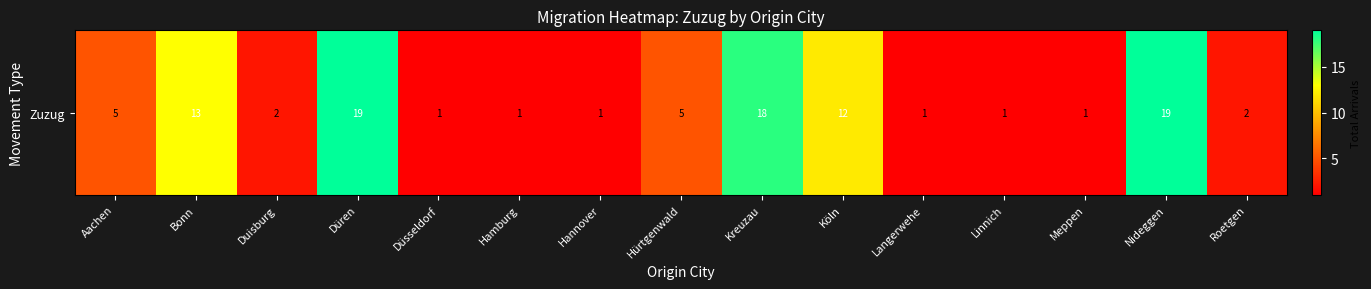

Reading right to left, list all the values displayed in this chart.

Roetgen=2	Nideggen=19	Meppen=1	Linnich=1	Langerwehe=1	Köln=12	Kreuzau=18	Hürtgenwald=5	Hannover=1	Hamburg=1	Düsseldorf=1	Düren=19	Duisburg=2	Bonn=13	Aachen=5